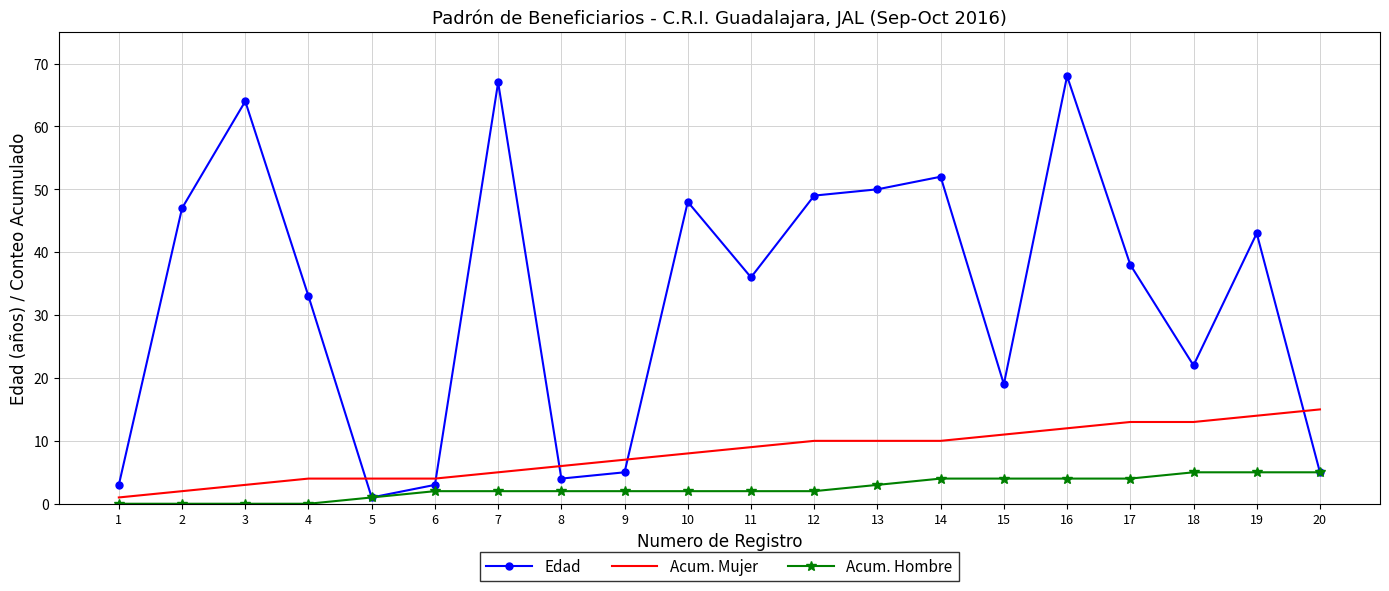

Which series has the largest range (max minus min)?

Edad